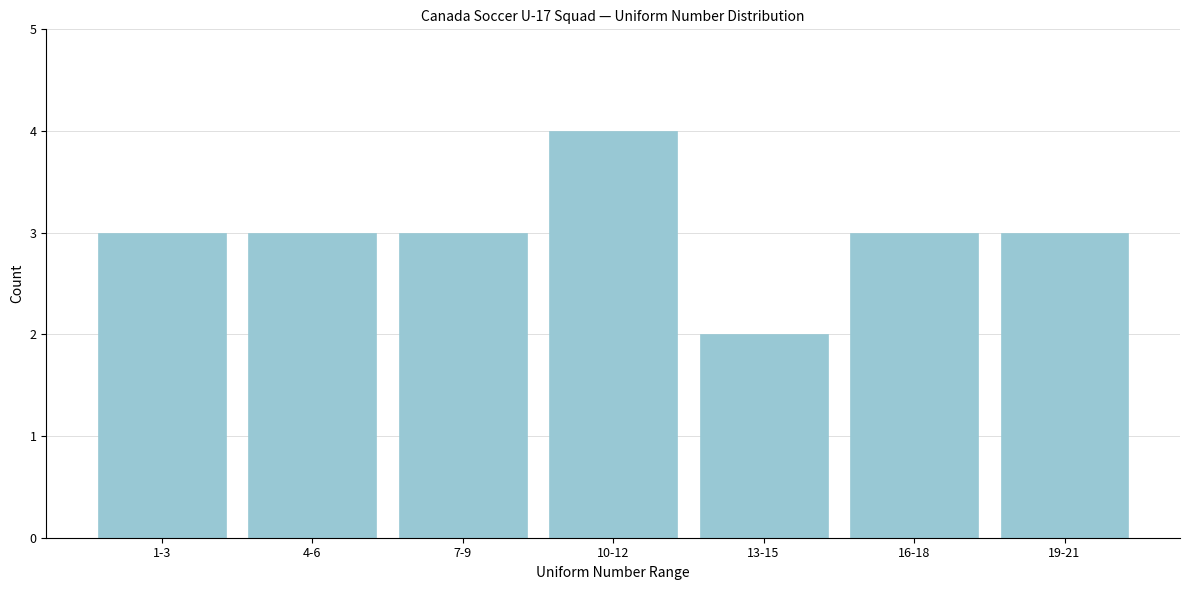

Reading left to right, transcribe all the data shown in this chart.

3	3	3	4	2	3	3